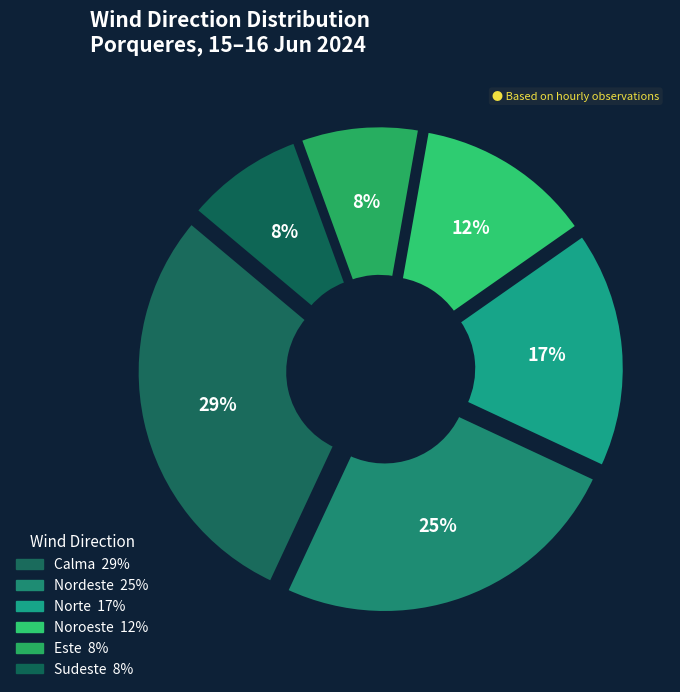

How many segments does this pie chart have?

6